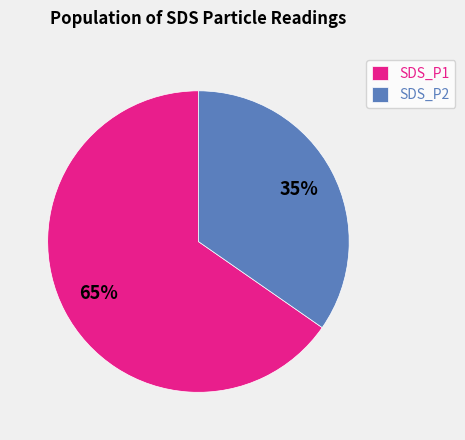

Between SDS_P1 and SDS_P2, which is larger?

SDS_P1